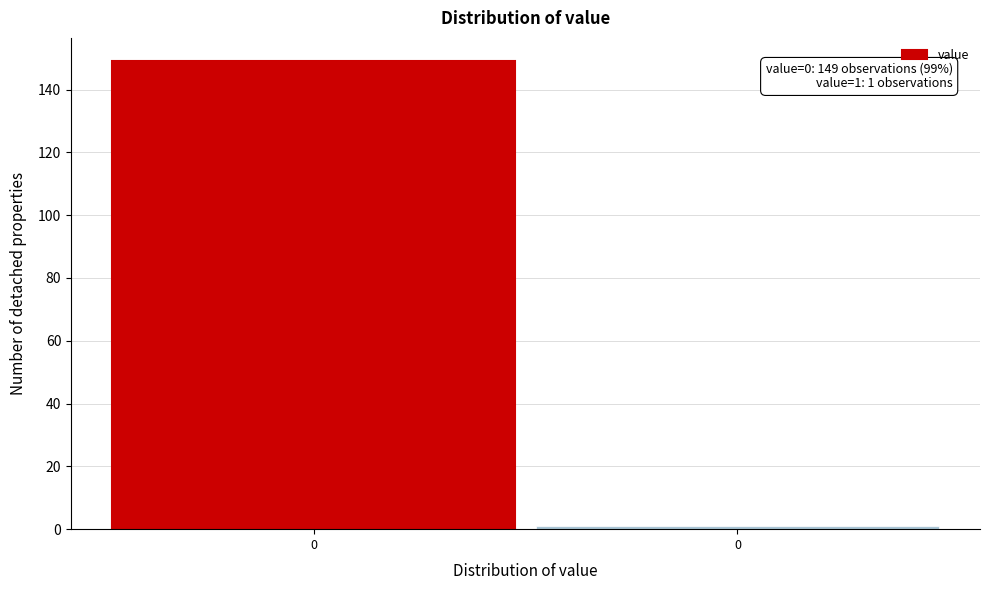

Are the bars horizontal?

No